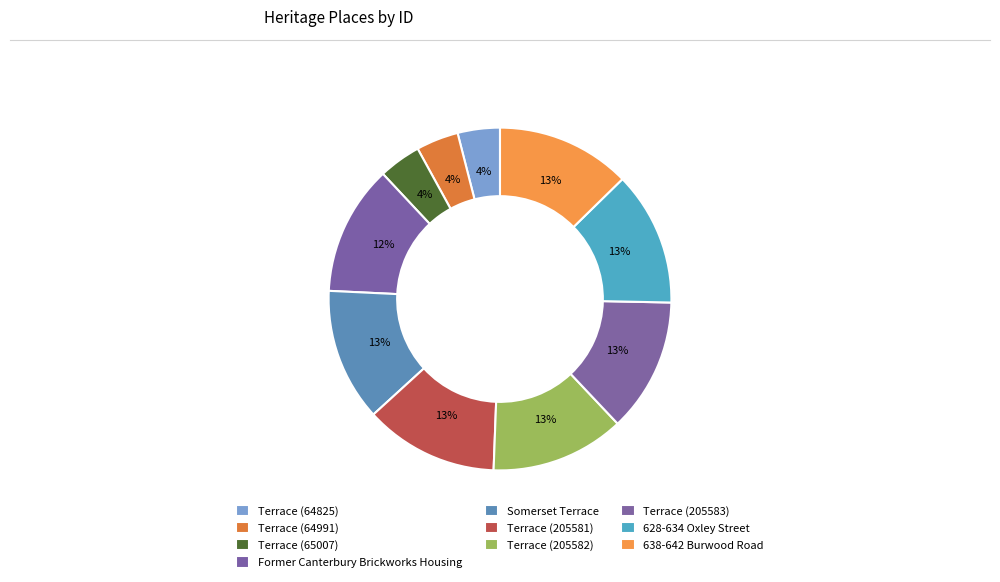

How many slices are in this pie chart?

10